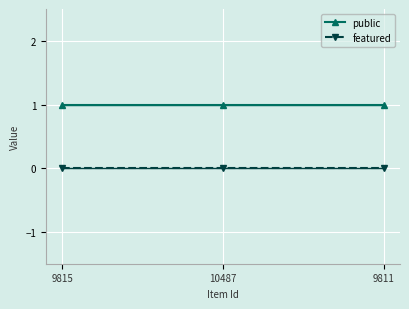

What is the spread (max minus min) of values at 10487?

1